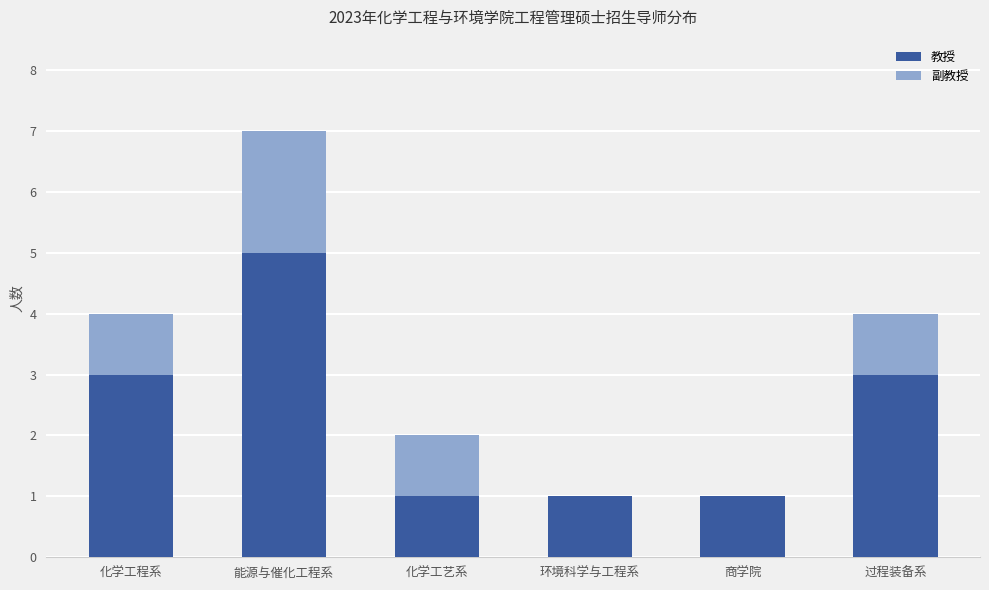

True or false: 教授 has a value of 1 at 化学工艺系.

True